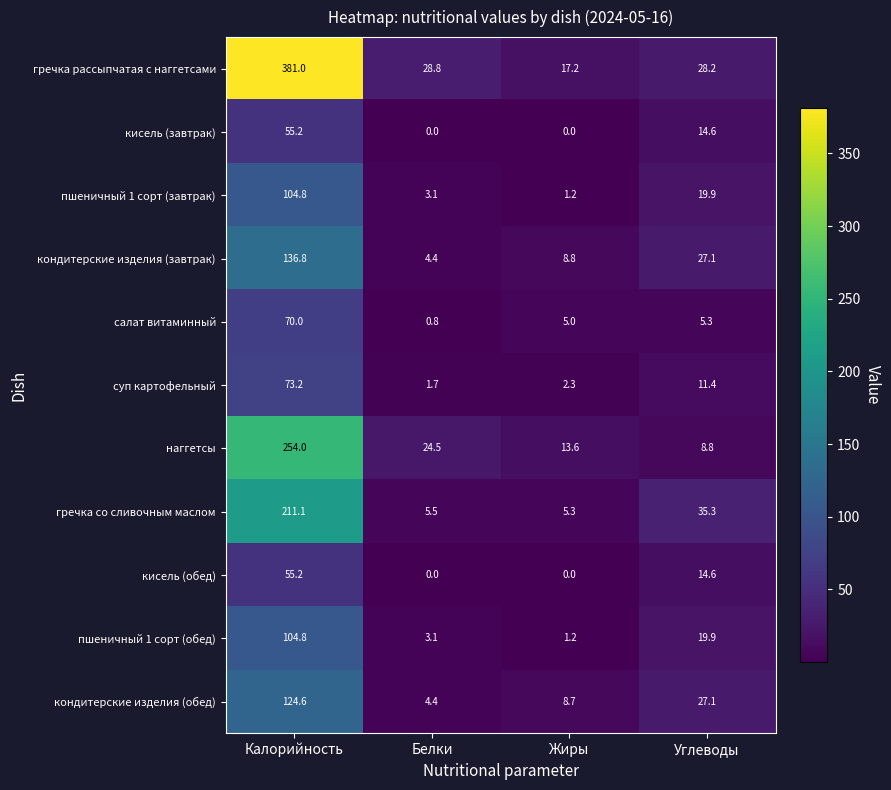

Which series changed the most between Калорийность and Жиры?

гречка рассыпчатая с наггетсами